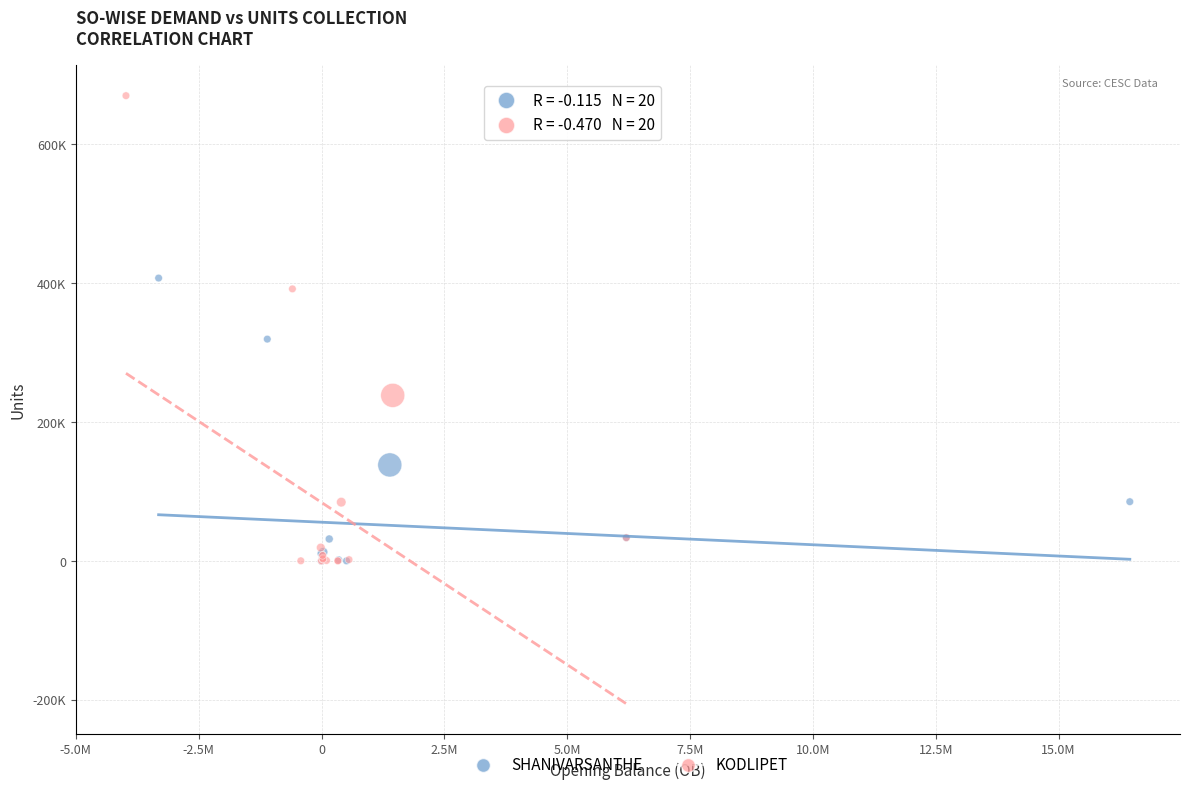

What are all the series names shown in the legend?

SHANIVARSANTHE, KODLIPET